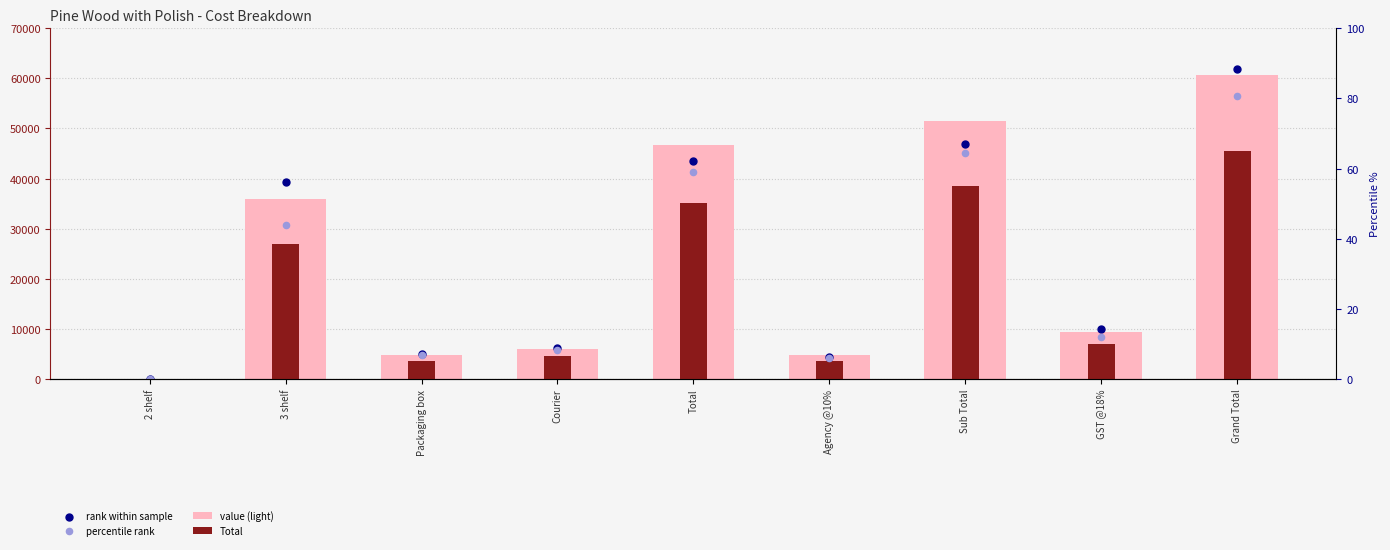

What are all the series names shown in the legend?

value (light), Total, rank within sample, percentile rank